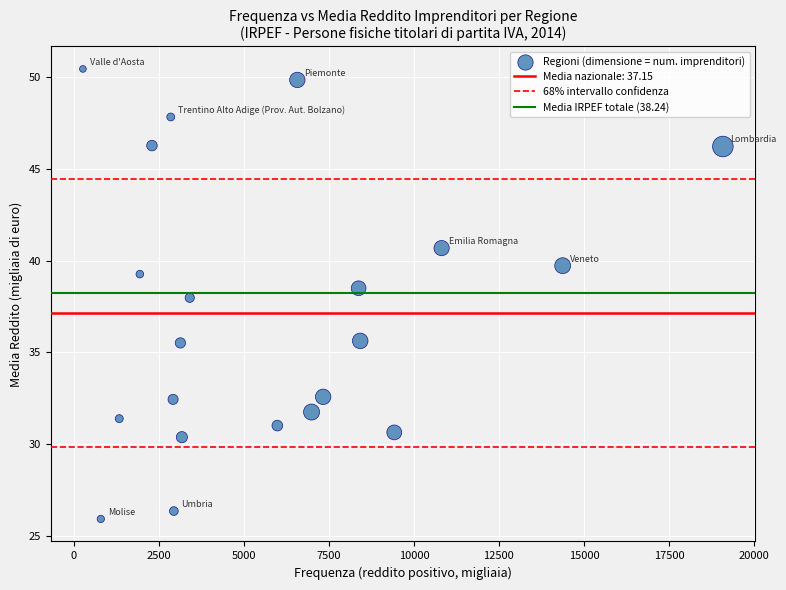

What is the range of Y values (max minus min)?

24.5